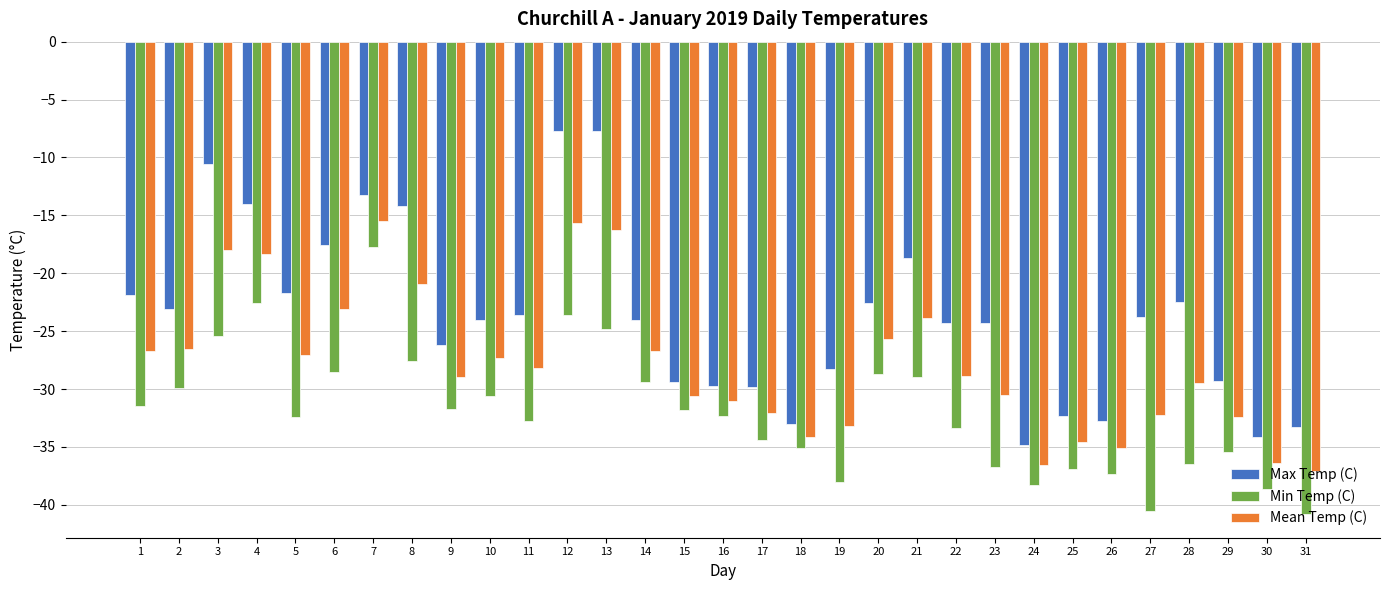

Are the bars horizontal?

No